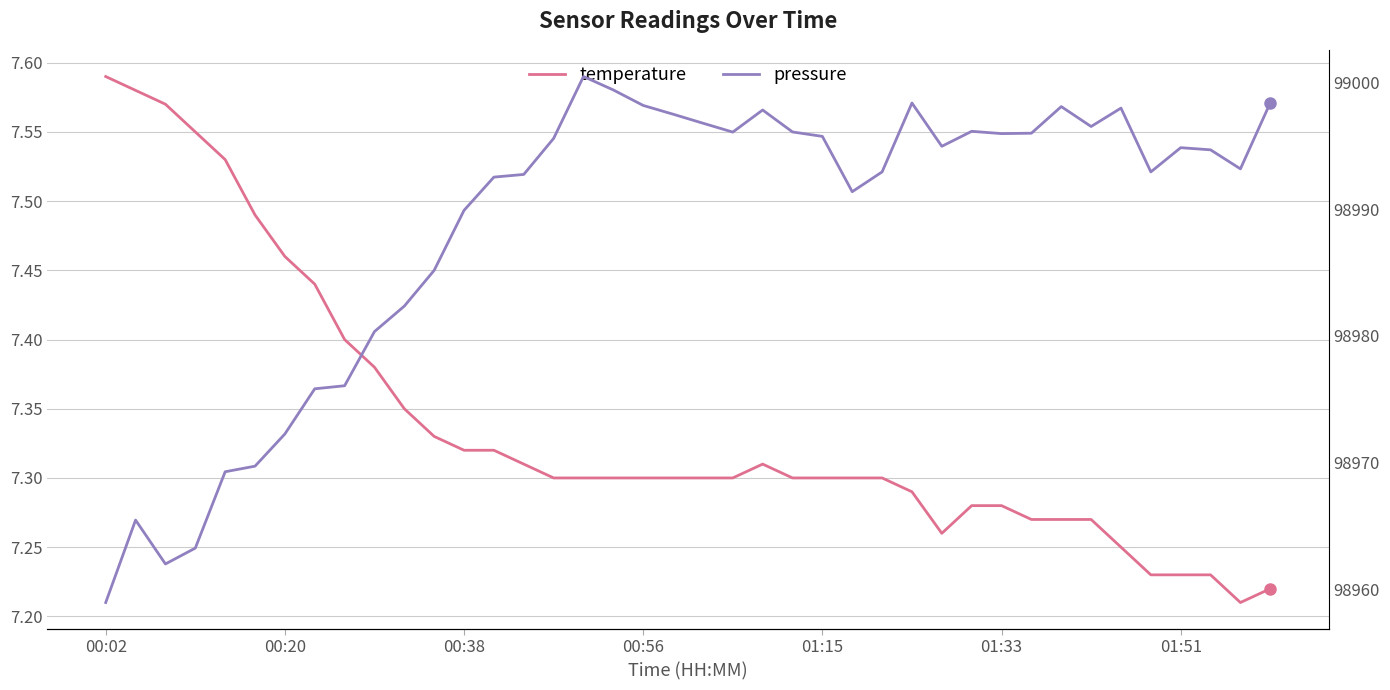

True or false: temperature and pressure cross at least once.

False